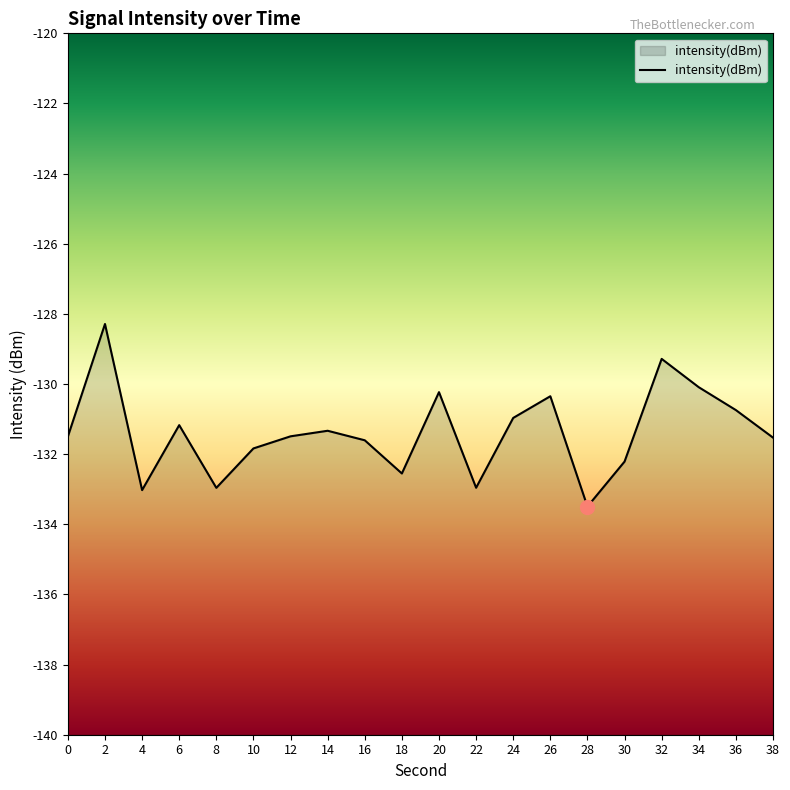

Rank the categories by value from lowest to highest.

28, 4, 8, 22, 18, 30, 10, 16, 38, 0, 12, 14, 6, 24, 36, 26, 20, 34, 32, 2